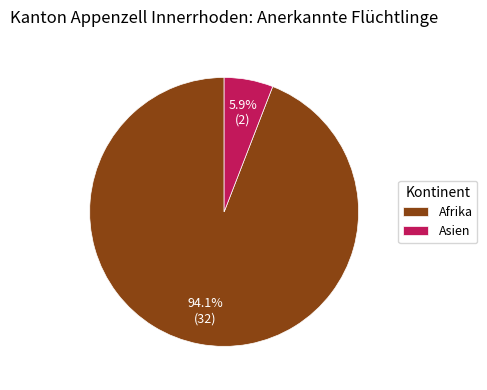

What percentage is the Asien slice, to the nearest percent?

6%